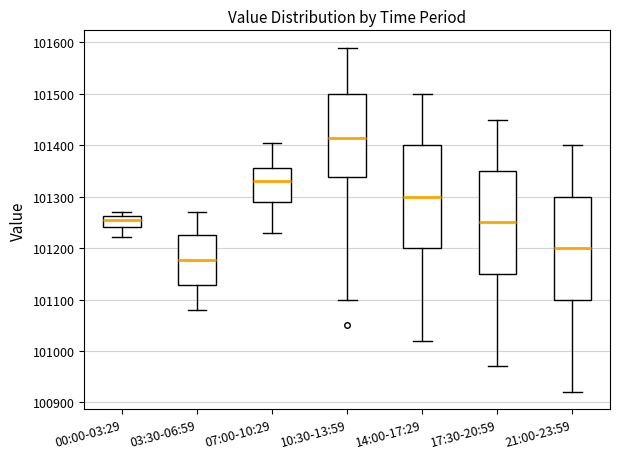

Reading left to right, transcribe this box plot: for each box, give where its median line is, the range the box spans, and where its two whiskers end, as read against the y-axis. The values are not printed on the chart, so give them approximately, as read against the axis.

00:00-03:29: median 101250, box 101240 to 101260, whiskers 101220 to 101270
03:30-06:59: median 101180, box 101130 to 101230, whiskers 101080 to 101270
07:00-10:29: median 101330, box 101290 to 101360, whiskers 101230 to 101410
10:30-13:59: median 101420, box 101340 to 101500, whiskers 101100 to 101590
14:00-17:29: median 101300, box 101200 to 101400, whiskers 101020 to 101500
17:30-20:59: median 101250, box 101150 to 101350, whiskers 100970 to 101450
21:00-23:59: median 101200, box 101100 to 101300, whiskers 100920 to 101400